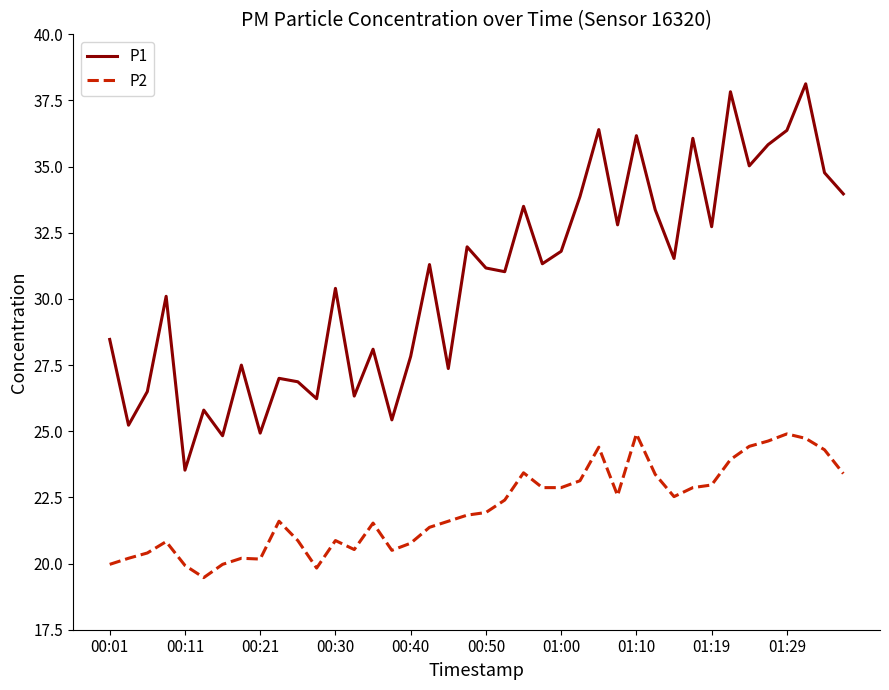

What is the lowest value of the P1 series?

23.5